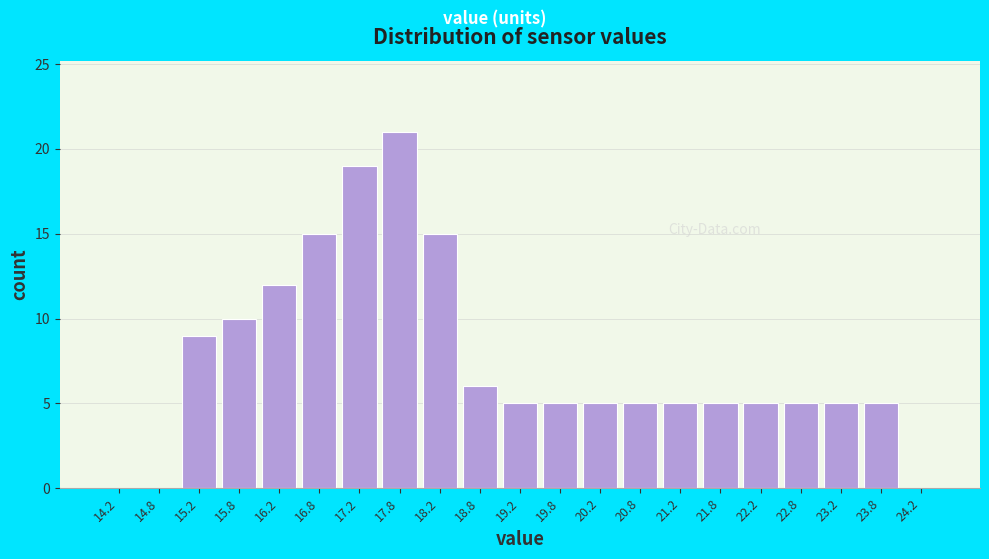

Reading left to right, list every bar in this chart as the range it spans on the x-axis followed by its height. The values are not printed on the chart, so give them approximately, as read against the axis.

14.0 to 14.5: 0
14.5 to 15.0: 0
15.0 to 15.5: 9
15.5 to 16.0: 10
16.0 to 16.5: 12
16.5 to 17.0: 15
17.0 to 17.5: 19
17.5 to 18.0: 21
18.0 to 18.5: 15
18.5 to 19.0: 6
19.0 to 19.5: 5
19.5 to 20.0: 5
20.0 to 20.5: 5
20.5 to 21.0: 5
21.0 to 21.5: 5
21.5 to 22.0: 5
22.0 to 22.5: 5
22.5 to 23.0: 5
23.0 to 23.5: 5
23.5 to 24.0: 5
24.0 to 24.5: 0